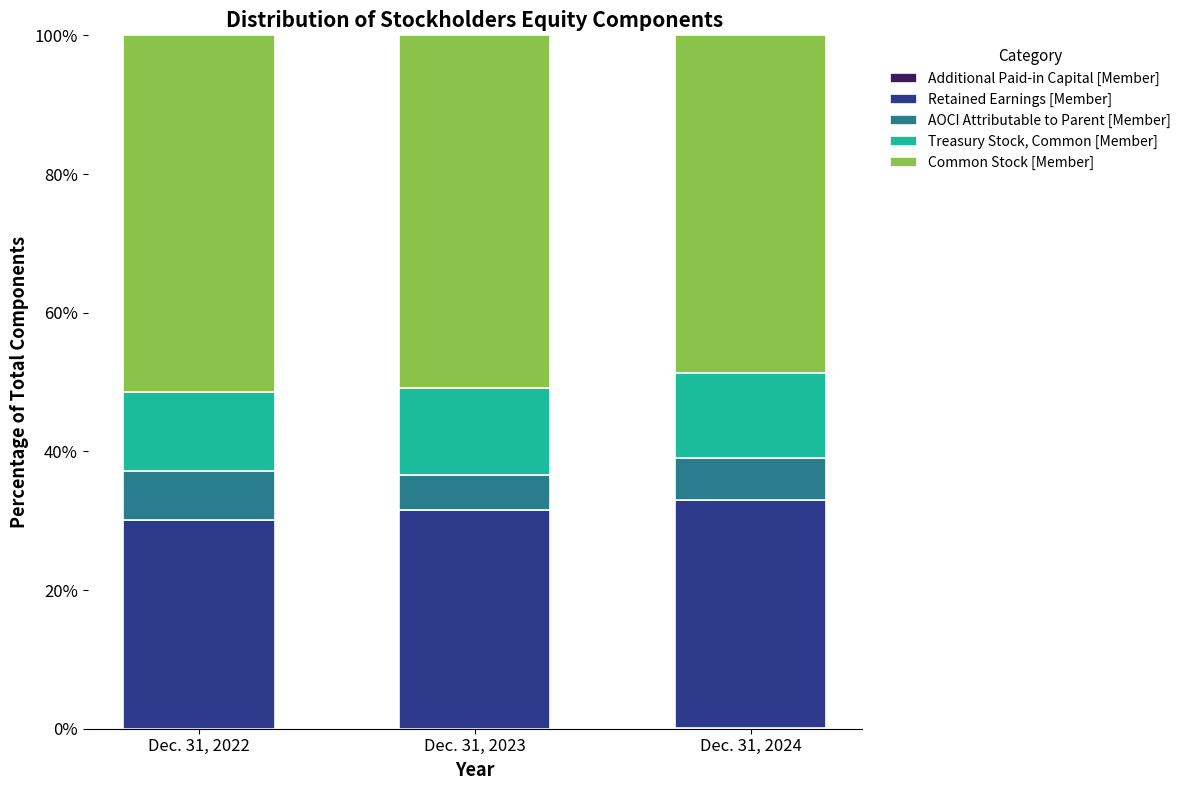

Is it true that AOCI Attributable to Parent [Member] equals 7.1 at Dec. 31, 2022?

True